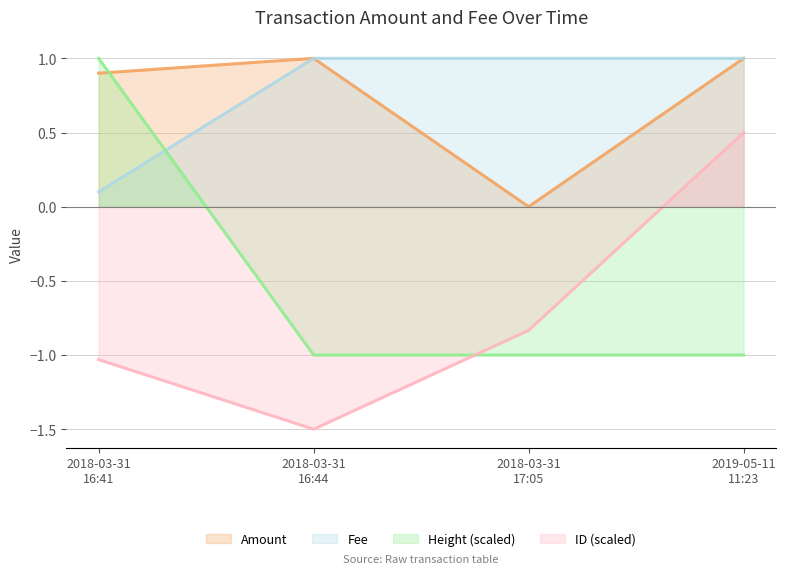

After their last crossing, which series has the higher values: Fee or Height (scaled)?

Fee